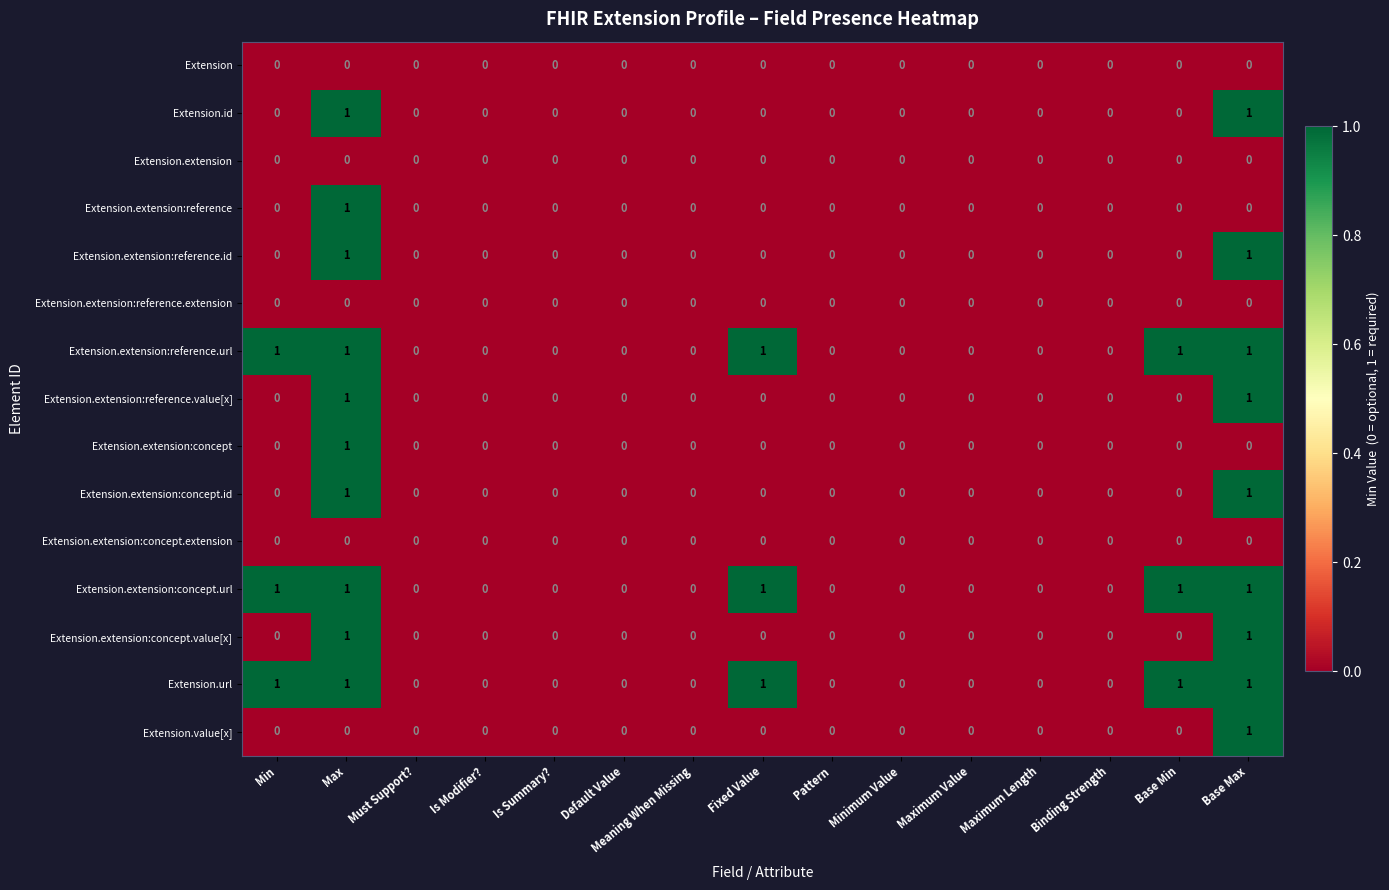

Count the Extension.extension:reference values in the range 0 to 1.

15